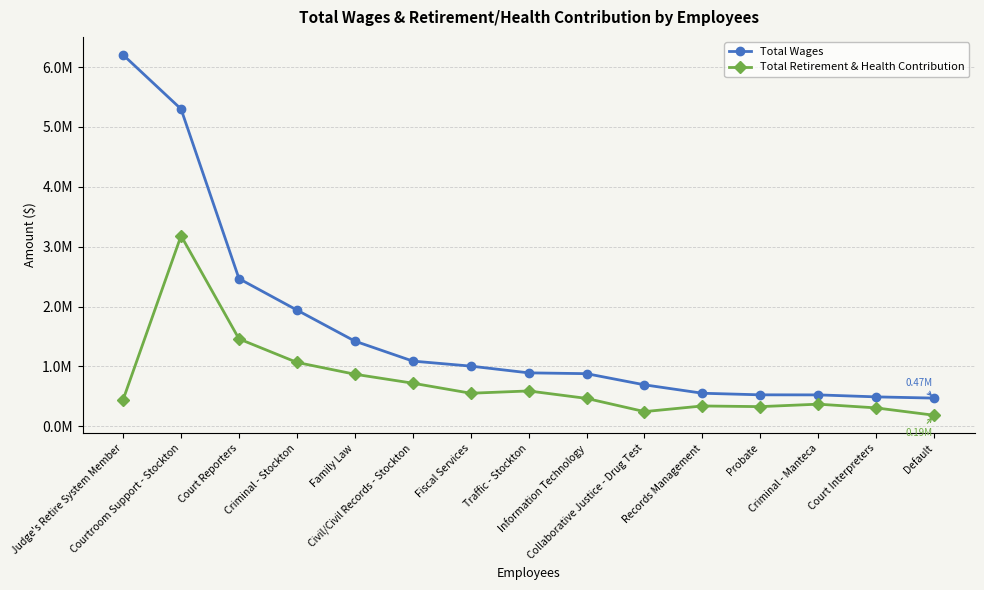

What are all the series names shown in the legend?

Total Wages, Total Retirement & Health Contribution